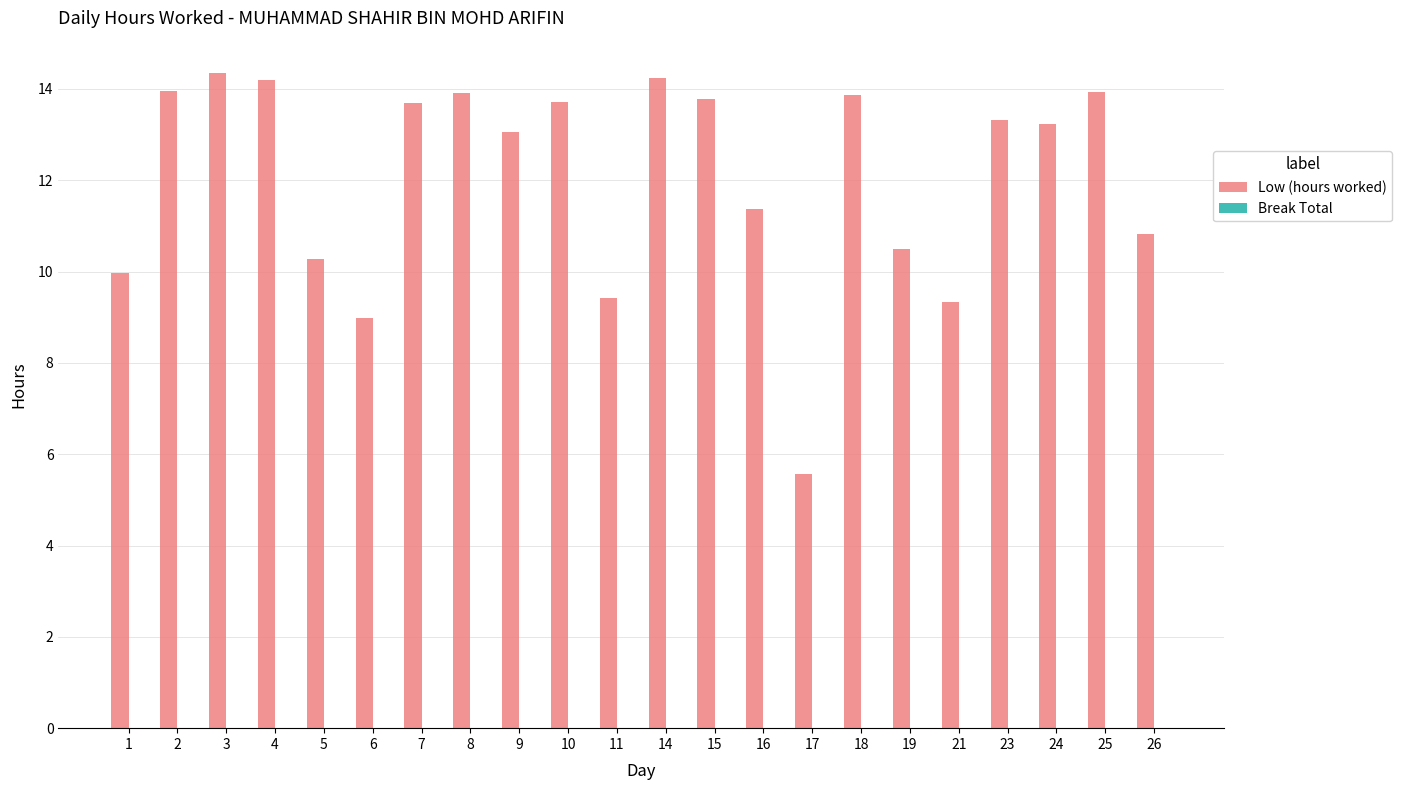

What is the sum of the values at 17 and 26?

16.4